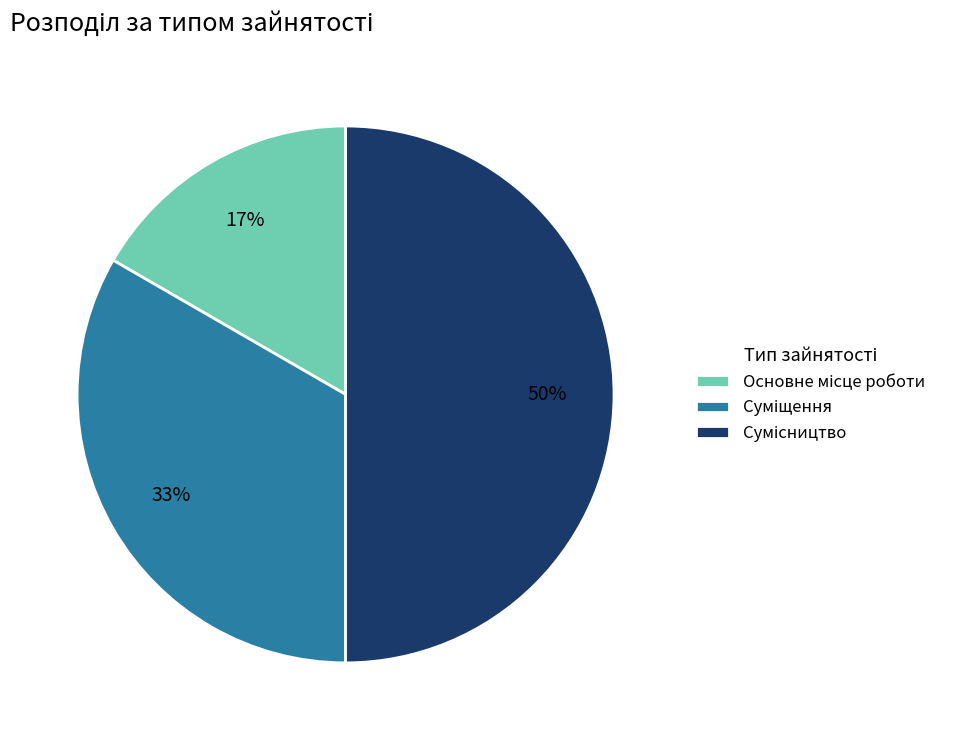

To the nearest percent, what is the average slice percentage?

33%